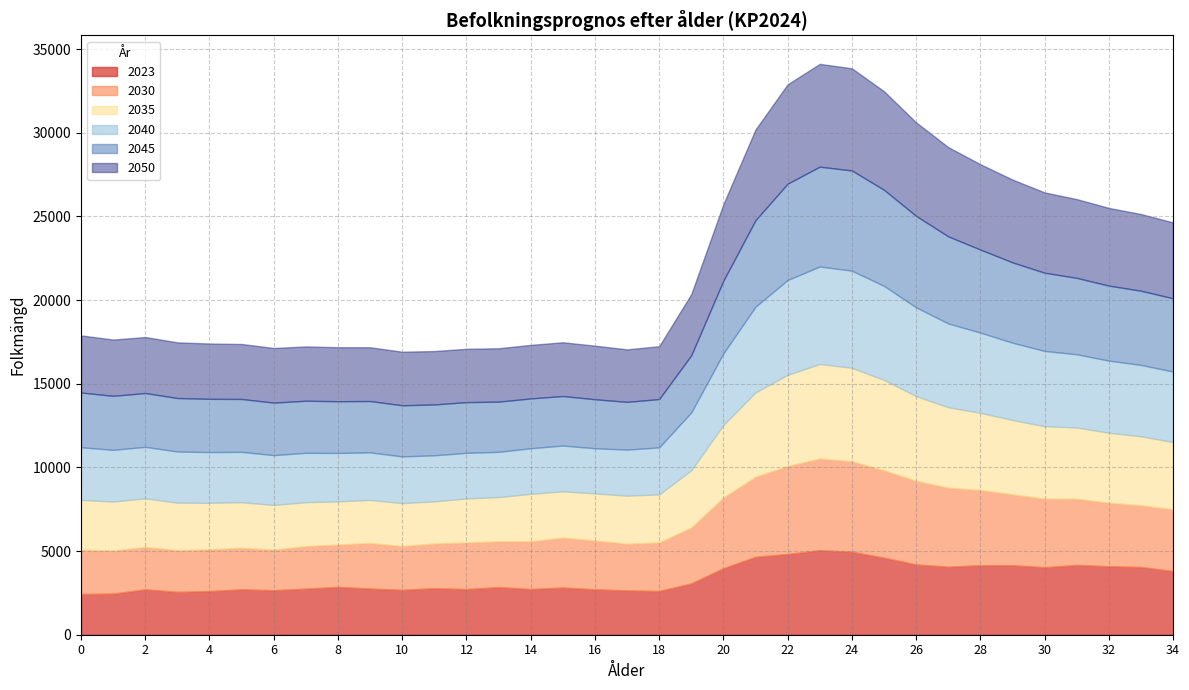

At which category does 2035 reach its first local valley?

11